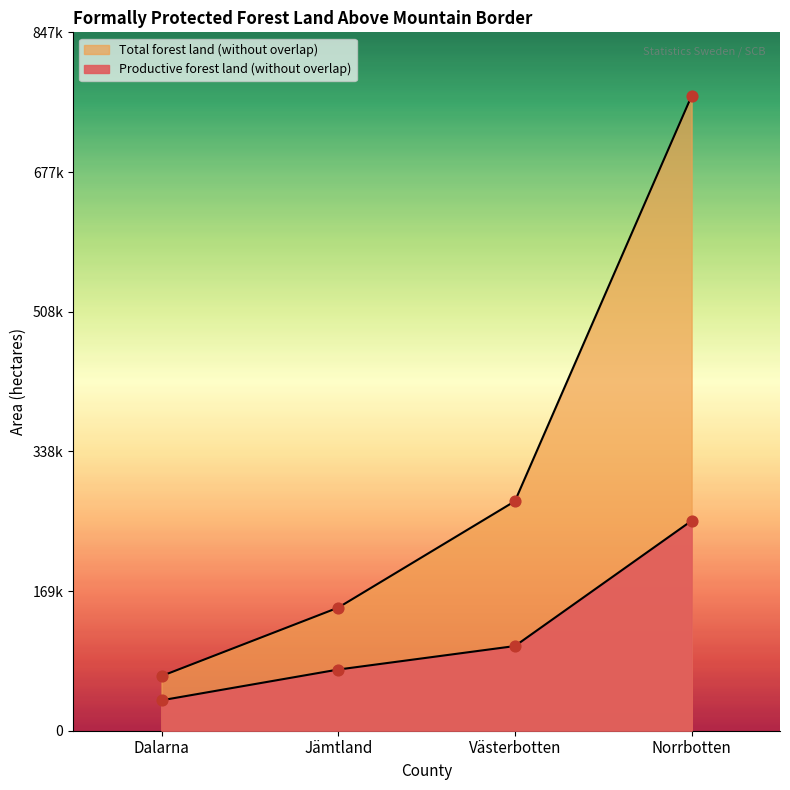

What are all the series names shown in the legend?

Productive forest land (without overlap), Total forest land (without overlap)